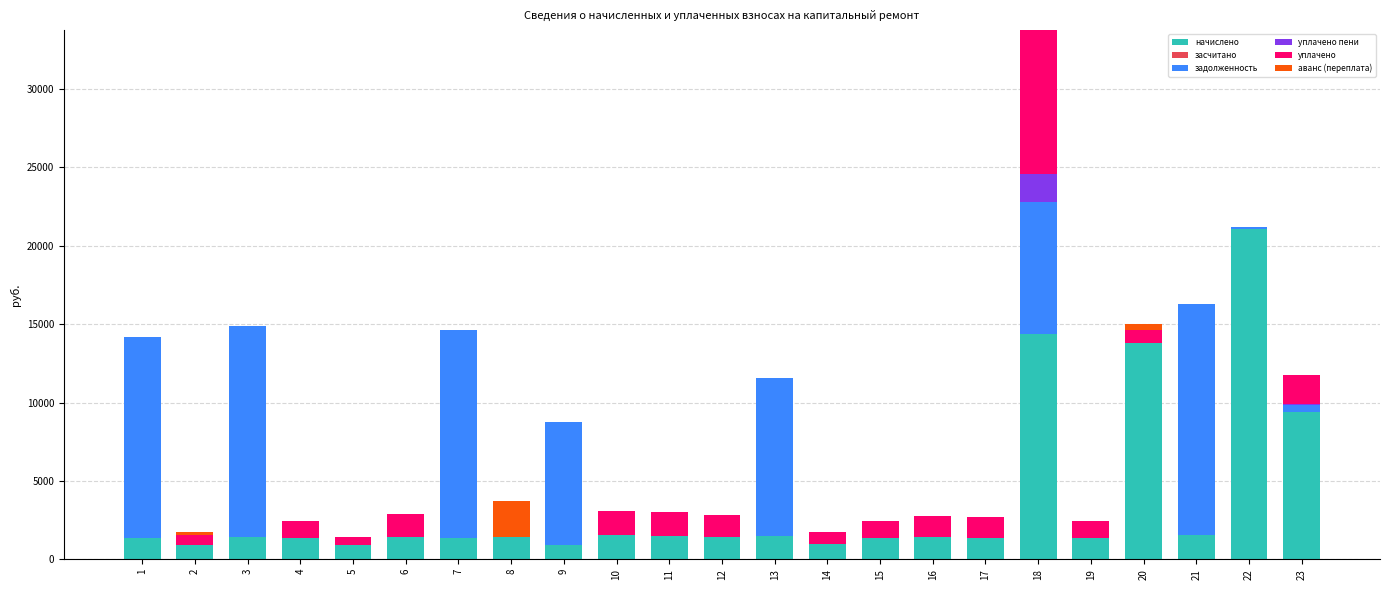

At which category is the sum across all series the highest?

18